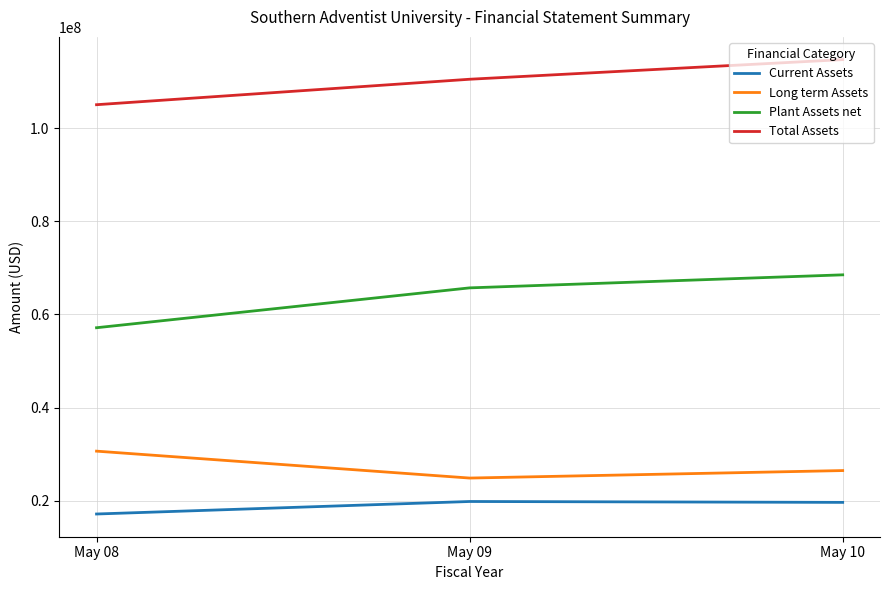

What is the total value across all series at May 09?

220942296